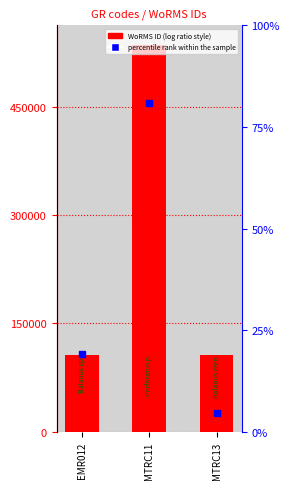

Does the chart contain any negative values?

No